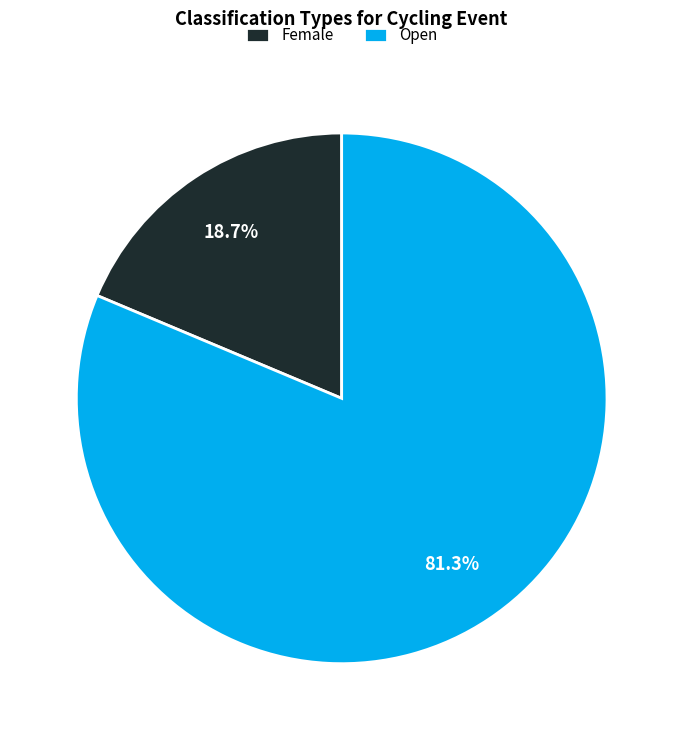

How many segments does this pie chart have?

2